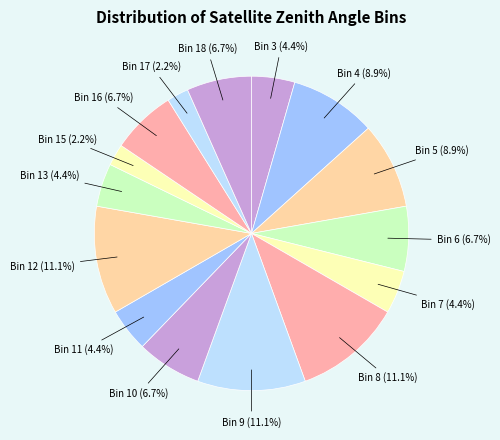

Approximately how many times larger is the value at Bin 7 compared to Bin 4?

0.5